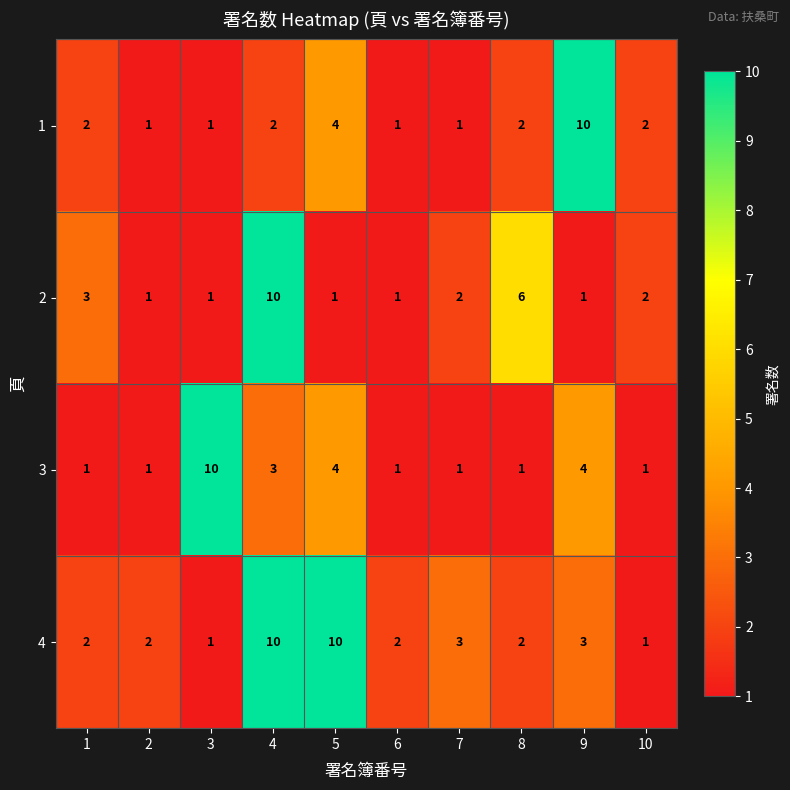

How many series are shown in this chart?

4